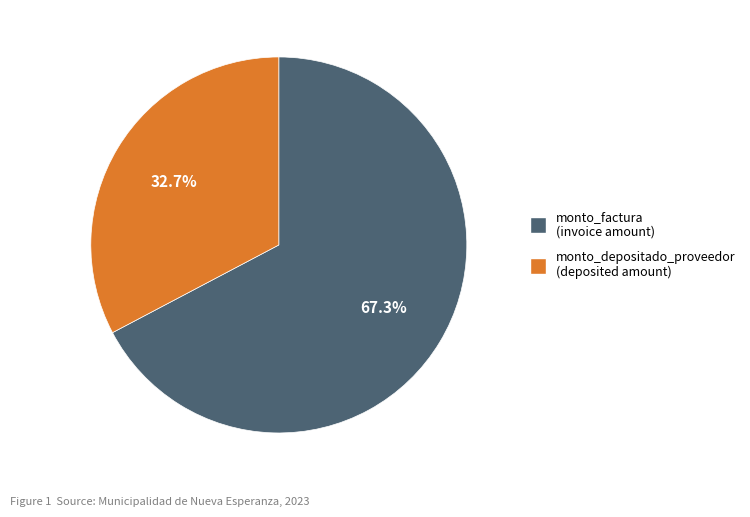

What is the largest slice in the pie chart?

monto_factura